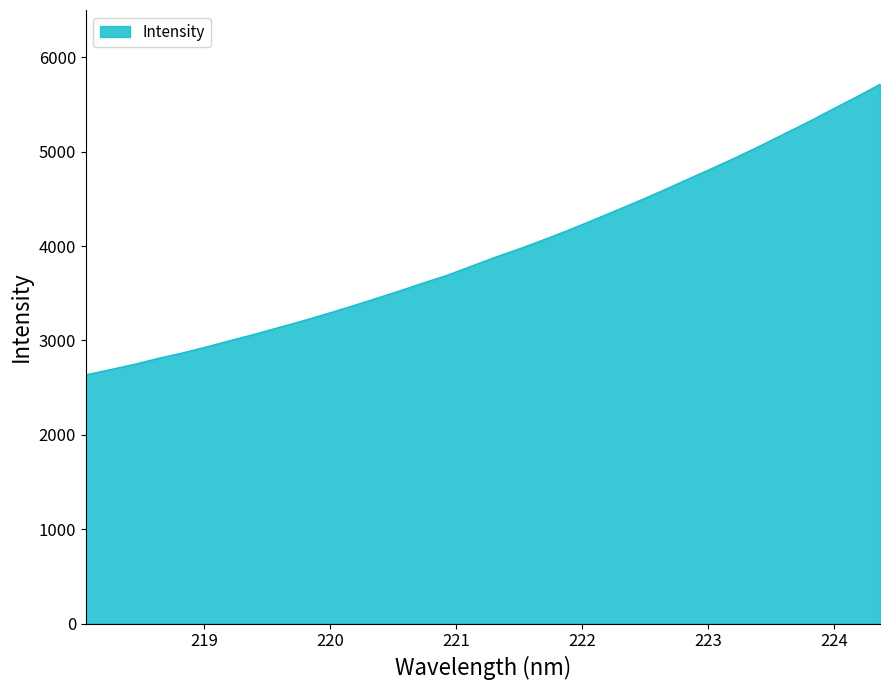

What is the minimum value shown in the chart?

2635.9